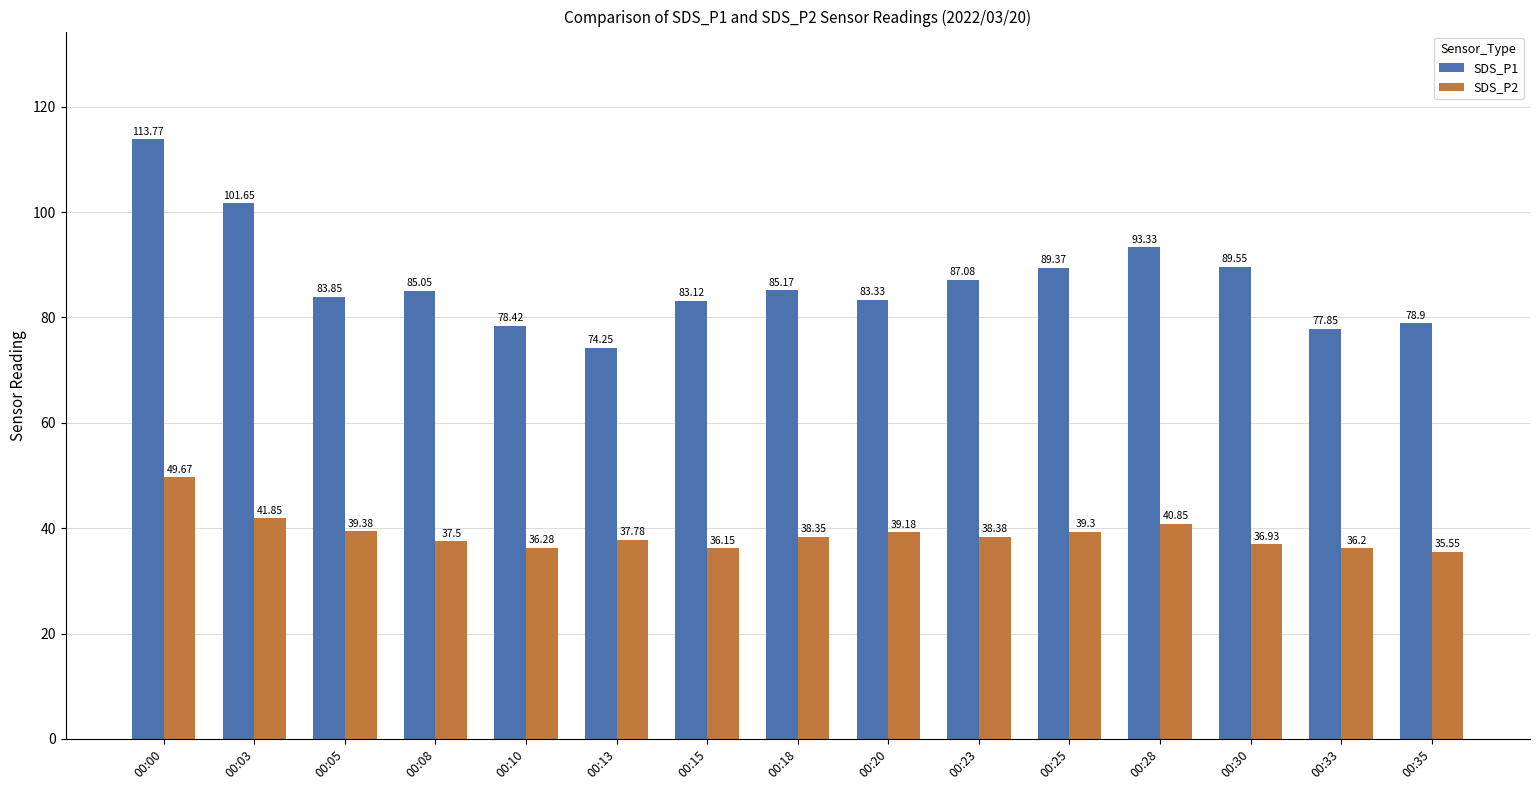

Rank the categories by SDS_P1 value from highest to lowest.

00:00, 00:03, 00:28, 00:30, 00:25, 00:23, 00:18, 00:08, 00:05, 00:20, 00:15, 00:35, 00:10, 00:33, 00:13